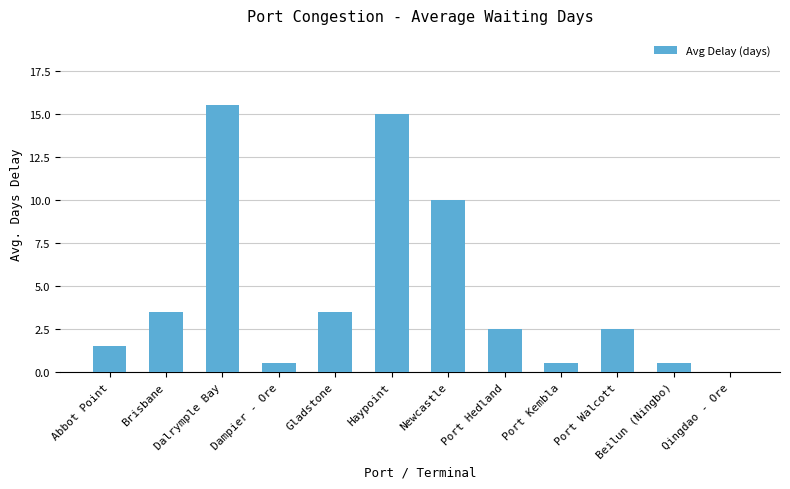

Reading left to right, what are all the values shown in this chart?

Abbot Point=1.5	Brisbane=3.5	Dalrymple Bay=15.5	Dampier - Ore=0.5	Gladstone=3.5	Haypoint=15.0	Newcastle=10.0	Port Hedland=2.5	Port Kembla=0.5	Port Walcott=2.5	Beilun (Ningbo)=0.5	Qingdao - Ore=0.0